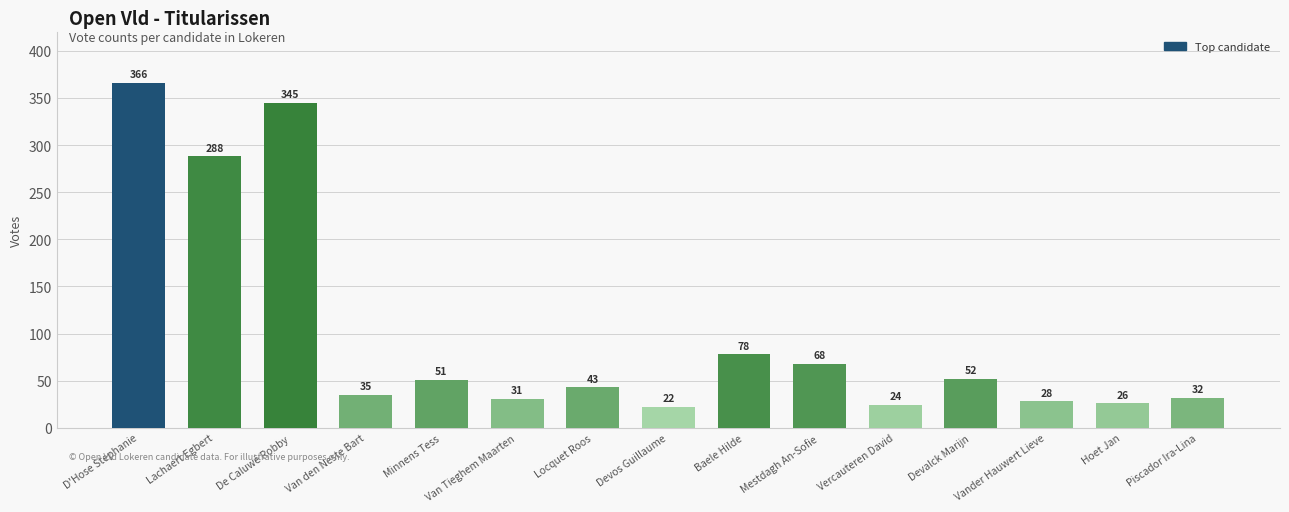

List the labels in order of value, largest first.

D'Hose Stephanie, De Caluwé Robby, Lachaert Egbert, Baele Hilde, Mestdagh An-Sofie, Devalck Marijn, Minnens Tess, Locquet Roos, Van den Neste Bart, Piscador Ira-Lina, Van Tieghem Maarten, Vander Hauwert Lieve, Hoet Jan, Vercauteren David, Devos Guillaume